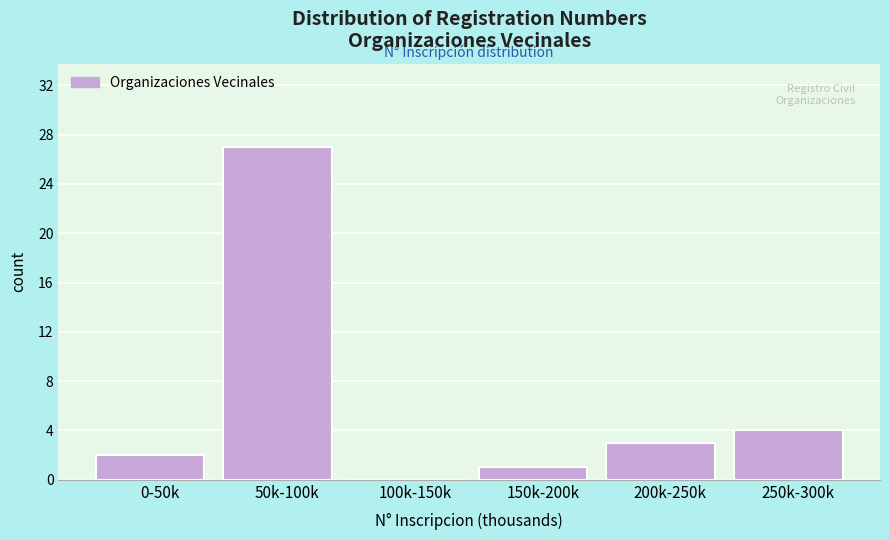

Reading left to right, what are all the values shown in this chart?

0-50k=2	50k-100k=27	100k-150k=0	150k-200k=1	200k-250k=3	250k-300k=4